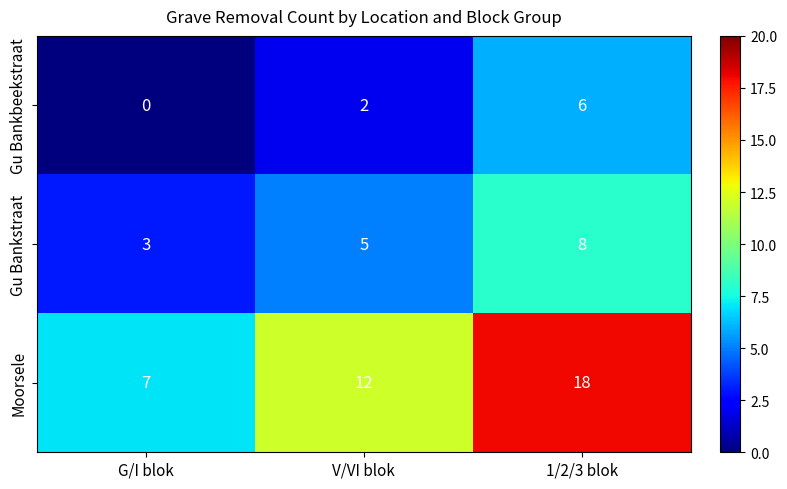

At how many categories does at least one series exceed 3?

3